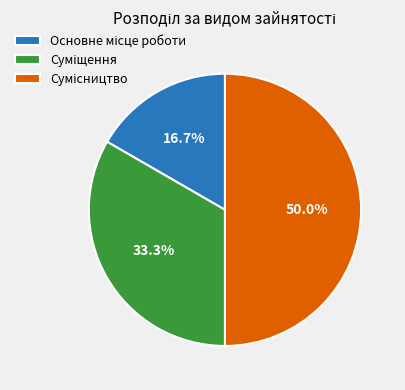

Is it true that Сумісництво is 44% of the pie?

False